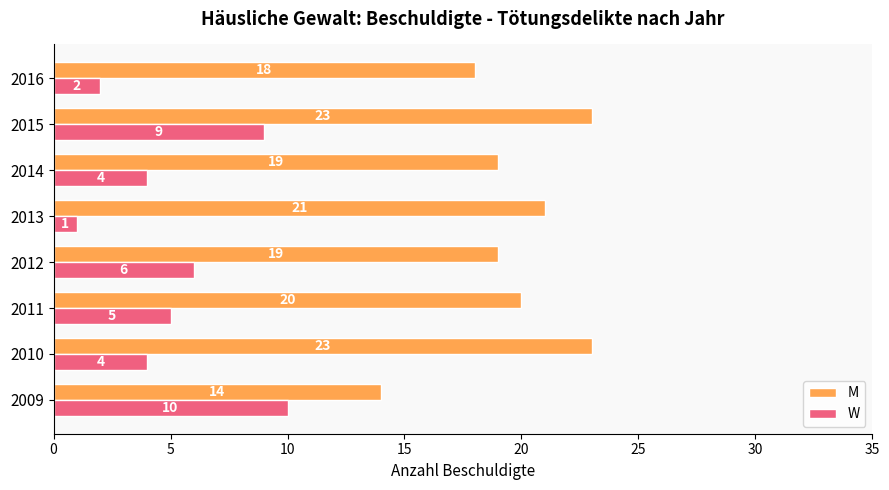

Which series has the largest total across all categories?

M